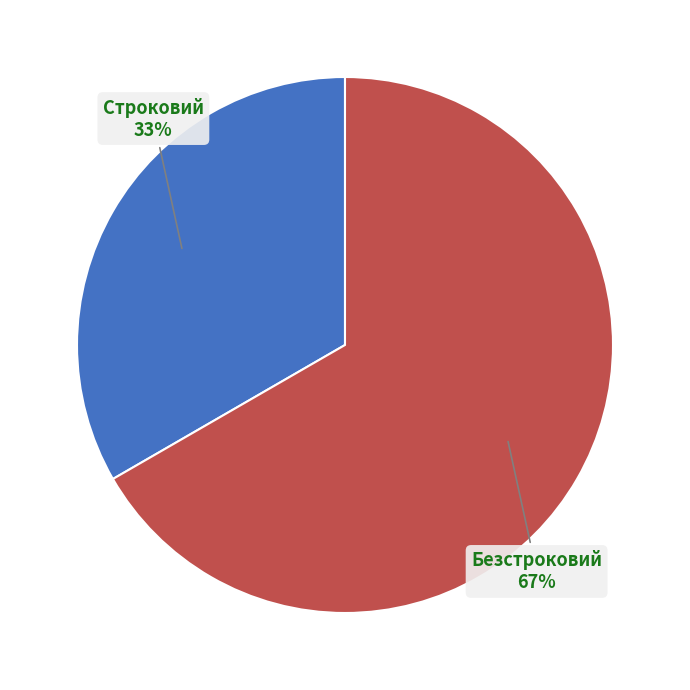

Approximately how many times larger is the value at Безстроковий compared to Строковий?

2.0